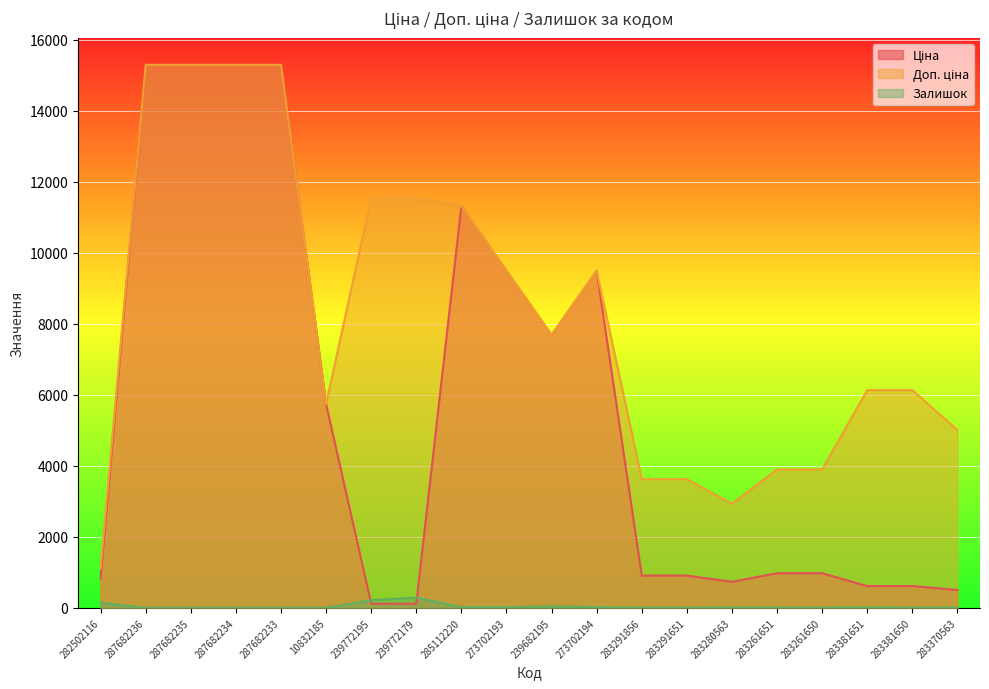

Between 283261651 and 283381650, which series saw the biggest shift?

Доп. ціна